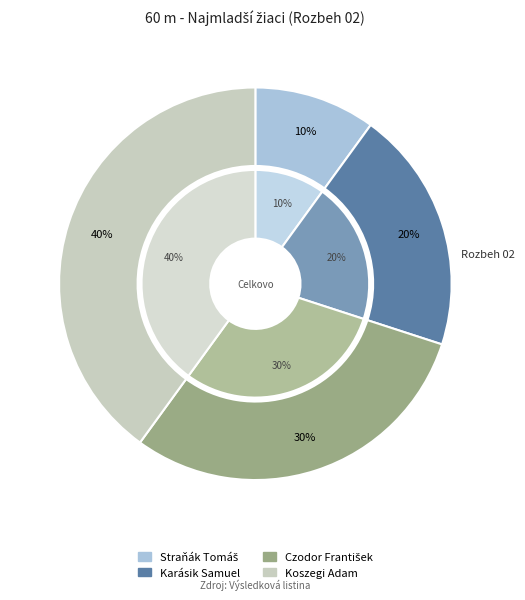

Which category has the biggest portion of the pie?

Koszegi Adam